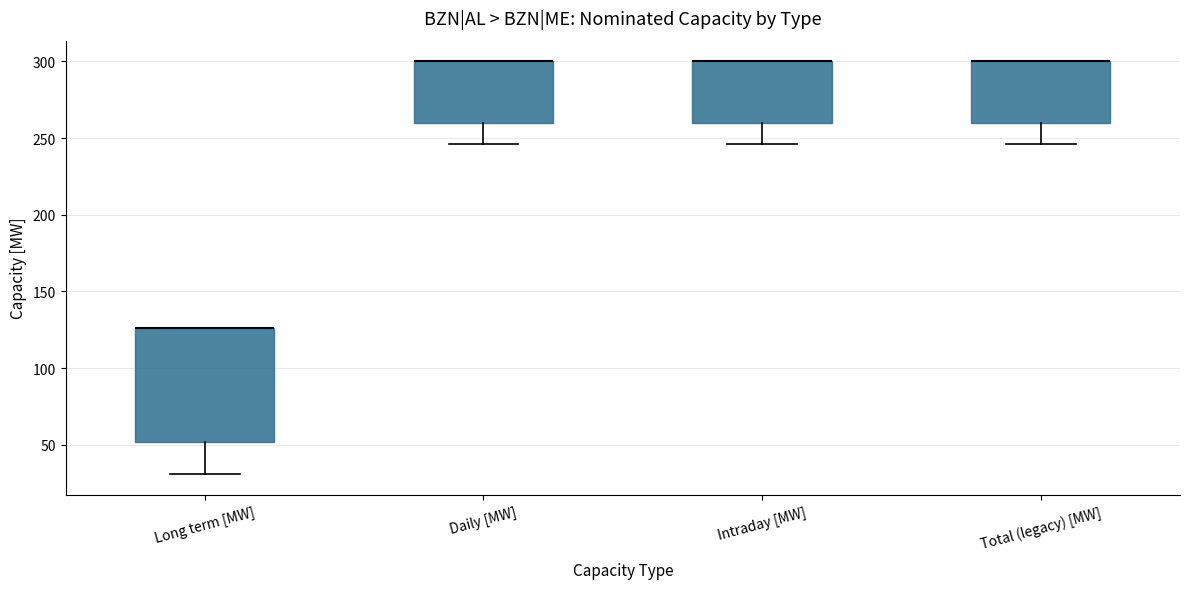

Reading left to right, transcribe this box plot: for each box, give where its median line is, the range the box spans, and where its two whiskers end, as read against the y-axis. The values are not printed on the chart, so give them approximately, as read against the axis.

Long term [MW]: median 125 (drawn on the box's upper edge), box 50 to 125, whiskers 30 to 125
Daily [MW]: median 300 (drawn on the box's upper edge), box 260 to 300, whiskers 245 to 300
Intraday [MW]: median 300 (drawn on the box's upper edge), box 260 to 300, whiskers 245 to 300
Total (legacy) [MW]: median 300 (drawn on the box's upper edge), box 260 to 300, whiskers 245 to 300